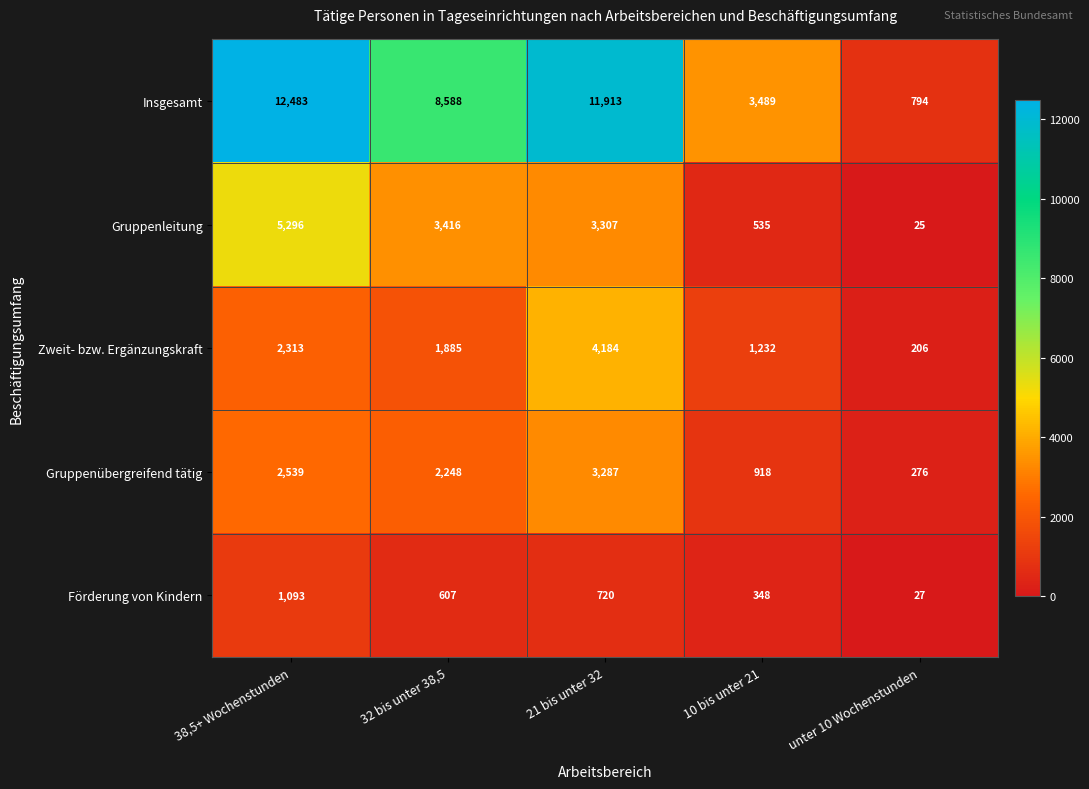

How many Zweit- bzw. Ergänzungskraft values are between 1232 and 2313?

3